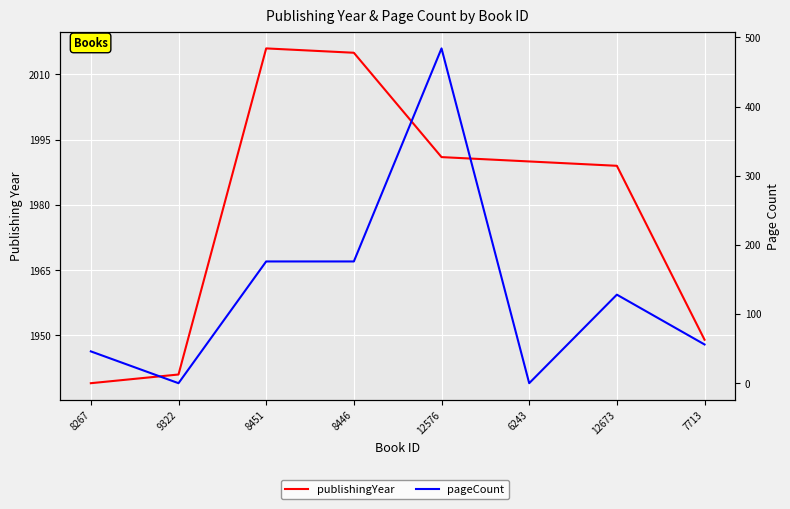

Count the number of data series in this chart.

2